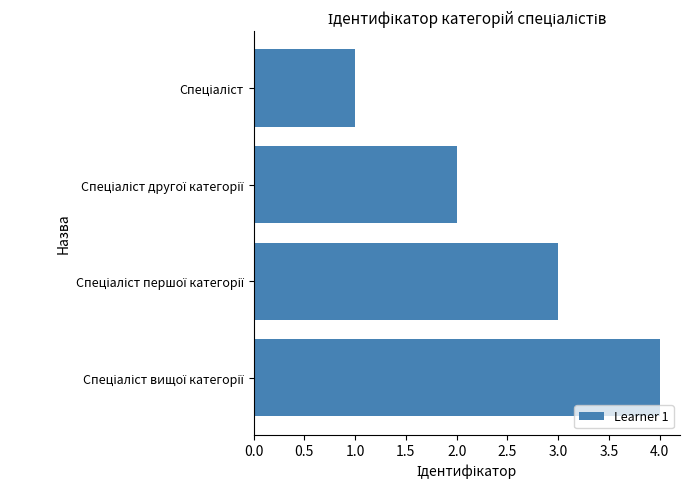

Does the chart contain any negative values?

No